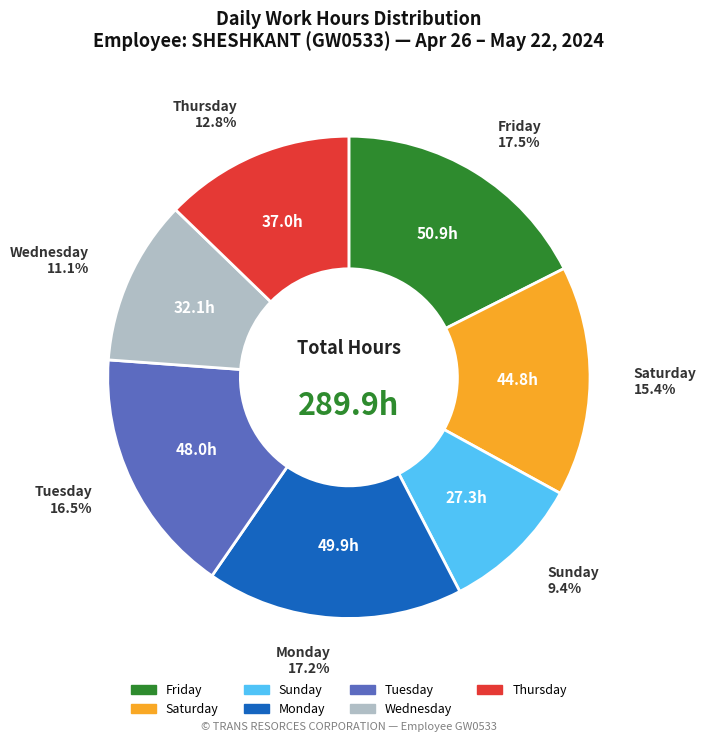

Is there any slice that represents more than half of the pie?

No